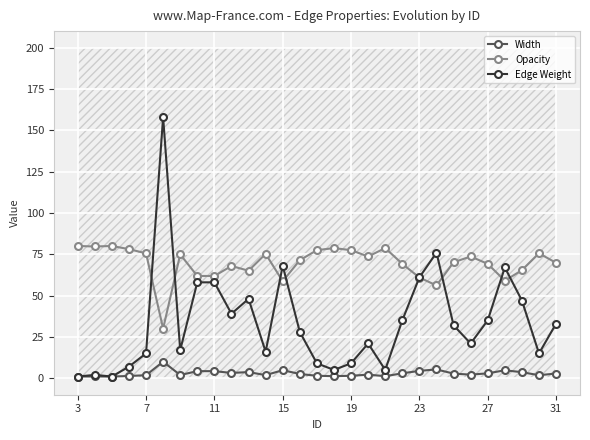

Reading right to left, what are all the values shown in this chart?

Width: 2.8	1.8	3.6	4.8	2.9	2.1	2.8	5.3	4.4	2.9	1.2	2.1	1.5	1.2	1.5	2.5	4.8	1.9	3.7	3.2	4.3	4.3	1.9	10.0	1.8	1.3	1.0	1.1	1.0
Opacity: 69.8	75.5	65.4	59.0	69.2	73.6	70.1	56.1	60.9	69.2	78.7	73.6	77.5	78.7	77.5	71.4	58.7	75.2	65.0	67.9	61.8	61.8	74.9	30.0	75.5	78.1	80.0	79.7	80.0
Edge Weight: 33.0	15.0	47.0	67.0	35.0	21.0	32.0	76.0	61.0	35.0	5.0	21.0	9.0	5.0	9.0	28.0	68.0	16.0	48.0	39.0	58.0	58.0	17.0	158.0	15.0	7.0	1.0	2.0	1.0